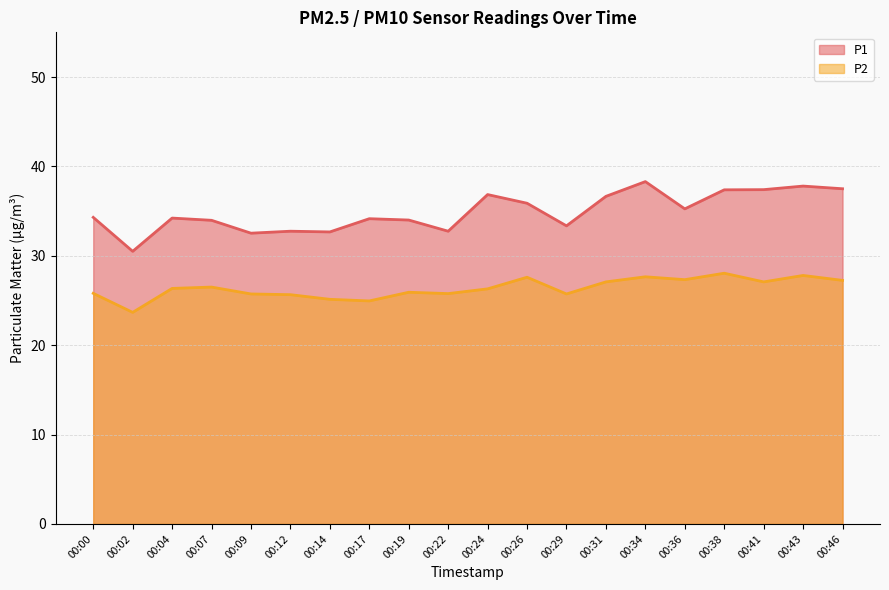

Is it true that P2 equals 47.0 at 00:26?

False